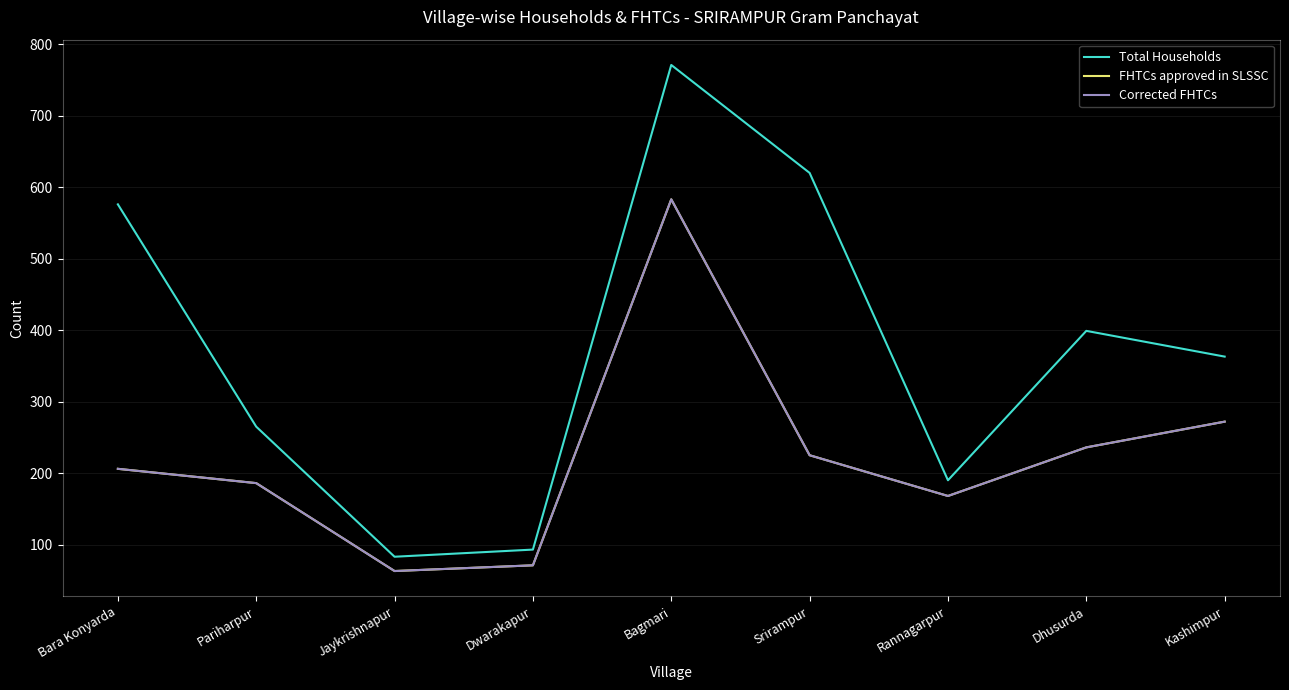

Does the chart have visible grid lines?

Yes